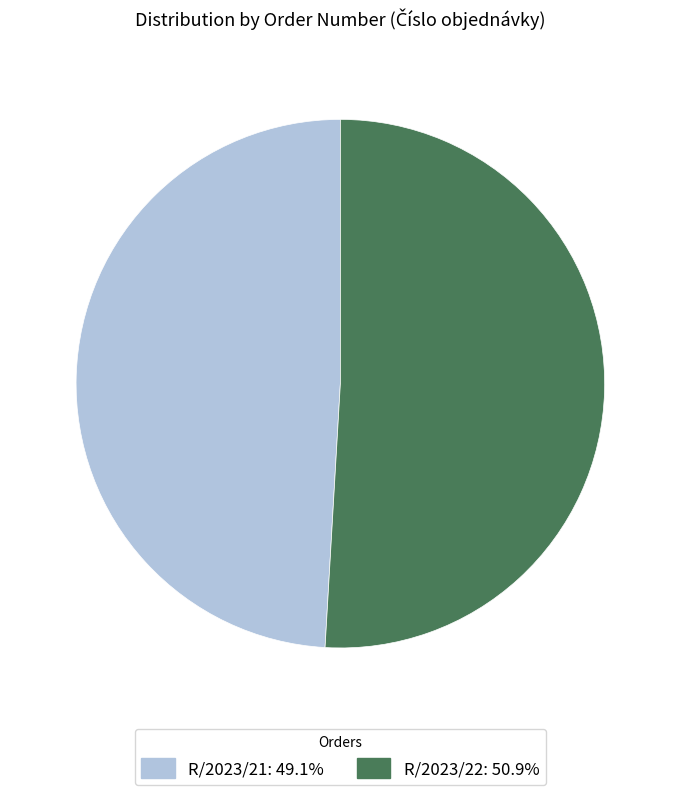

Is it true that R/2023/21 is 49% of the pie?

True